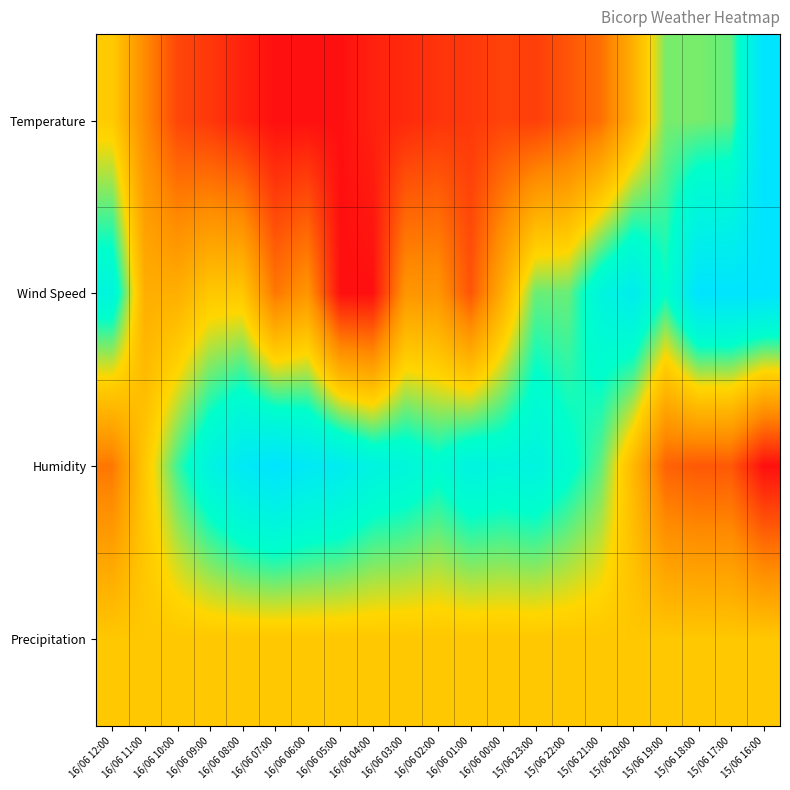

Which has a higher value, 15/06 20:00 or 16/06 01:00?

15/06 20:00